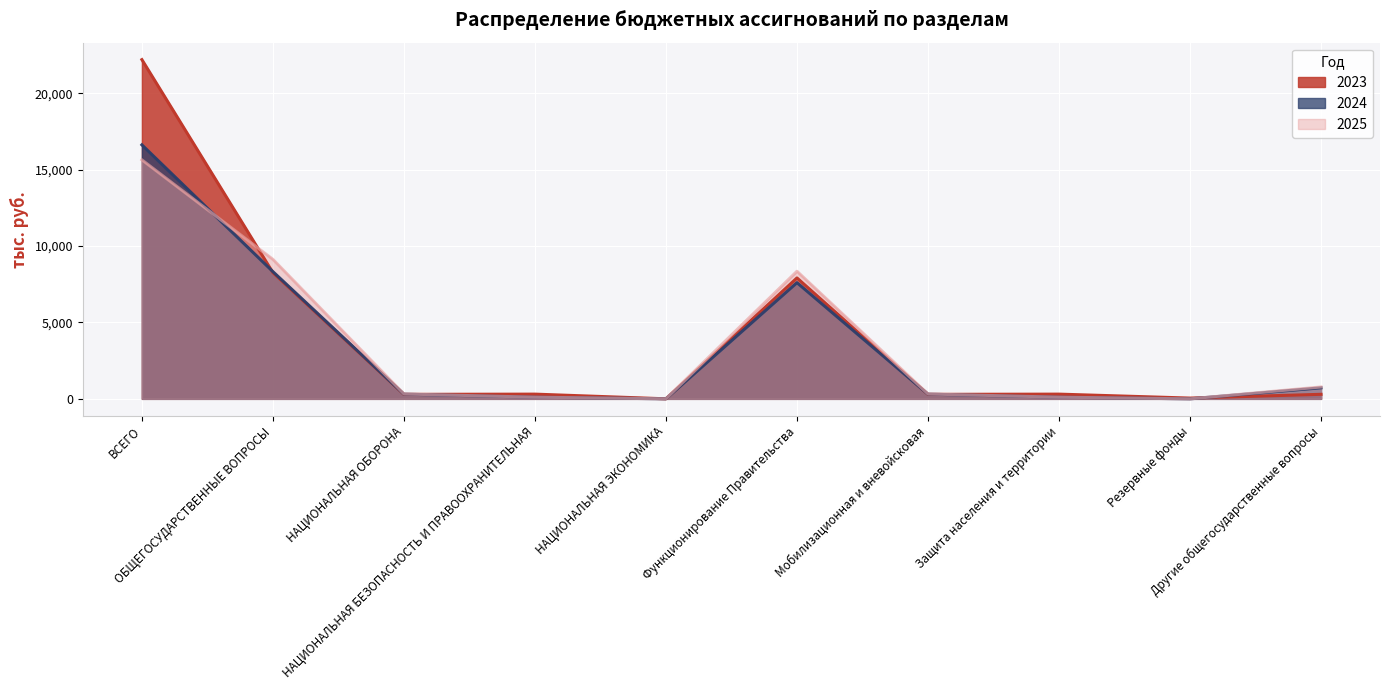

Rank the categories by 2023 value from highest to lowest.

ВСЕГО, ОБЩЕГОСУДАРСТВЕННЫЕ ВОПРОСЫ, Функционирование Правительства, НАЦИОНАЛЬНАЯ БЕЗОПАСНОСТЬ И ПРАВООХРАНИТЕЛЬНАЯ, Защита населения и территории, Другие общегосударственные вопросы, НАЦИОНАЛЬНАЯ ОБОРОНА, Мобилизационная и вневойсковая, Резервные фонды, НАЦИОНАЛЬНАЯ ЭКОНОМИКА